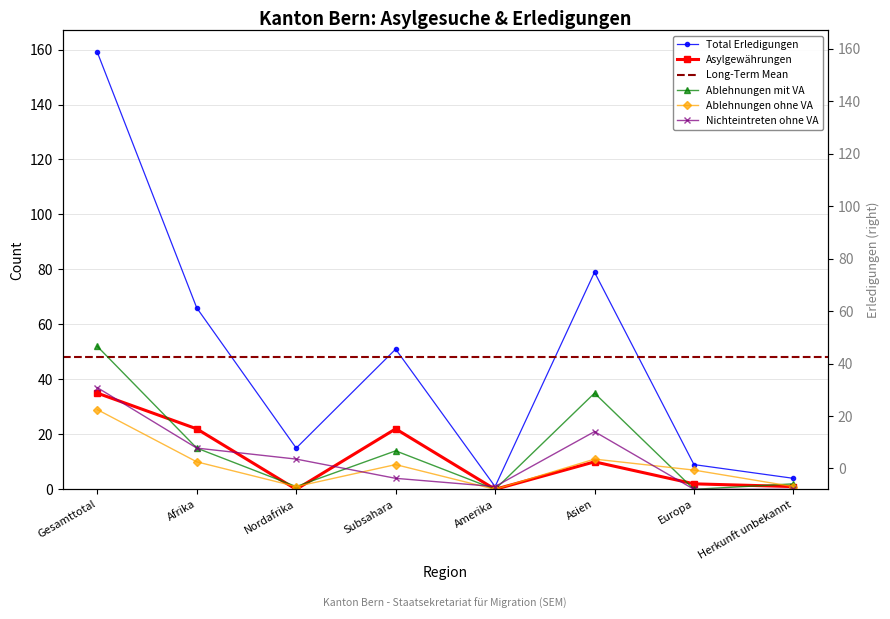

At how many categories does at least one series exceed 74?

2